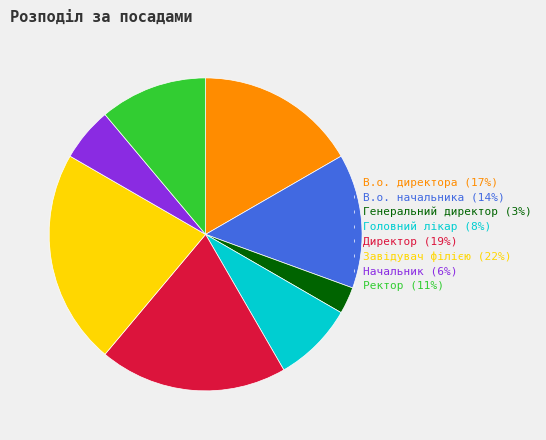

Is it true that Начальник is 6% of the pie?

True